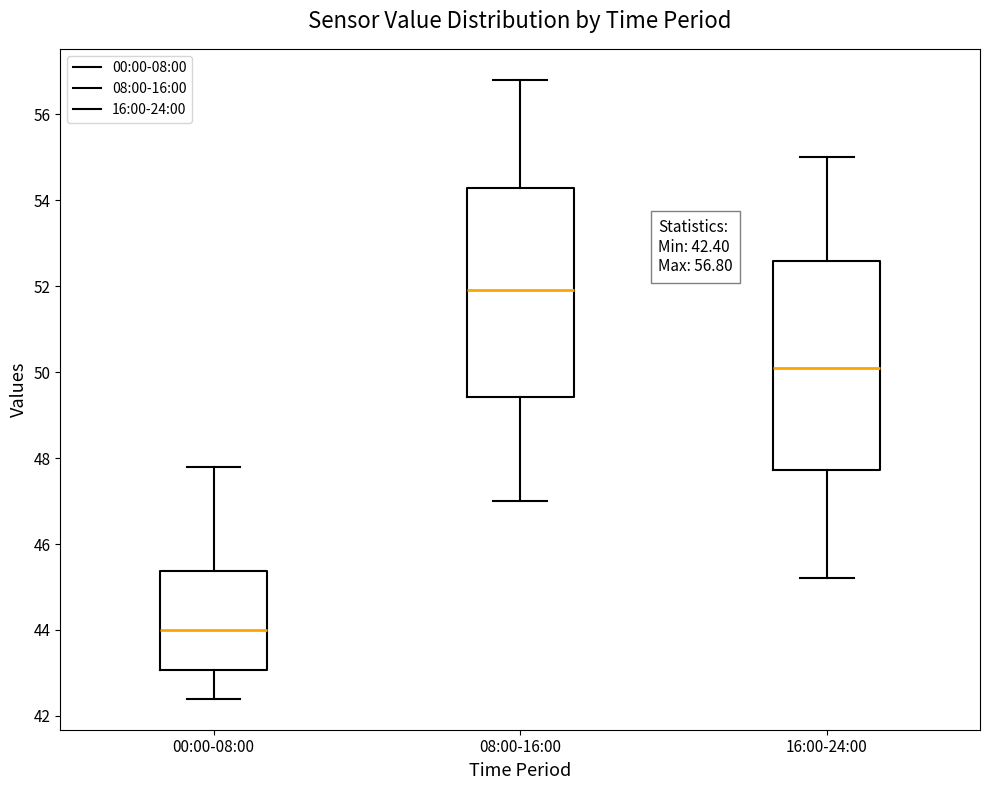

Which box's median line is the lowest?

00:00-08:00